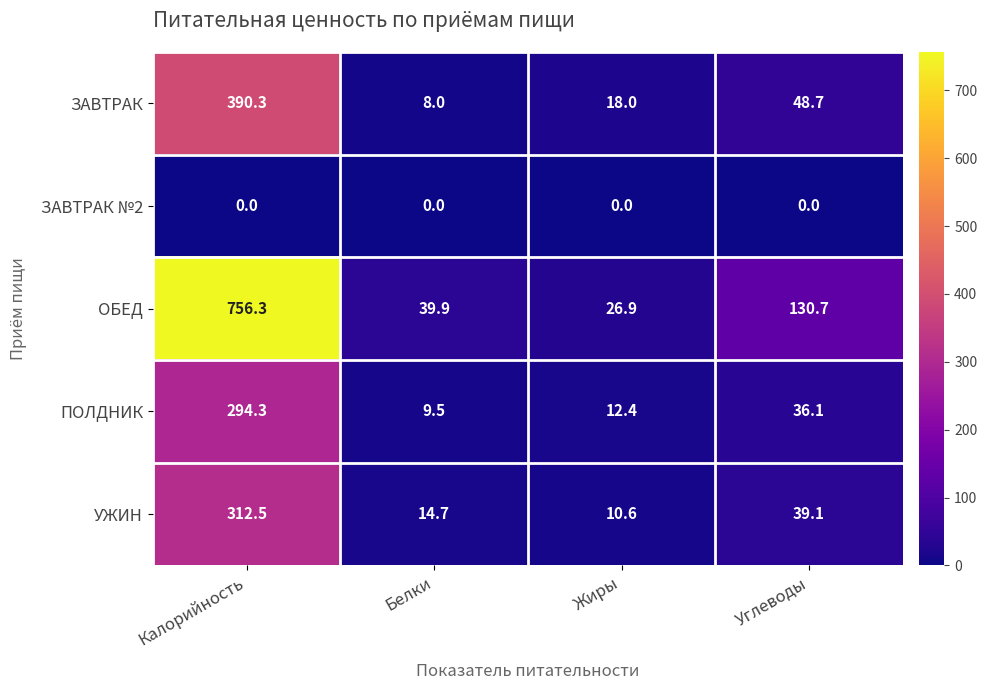

At which label does УЖИН reach its minimum?

Жиры